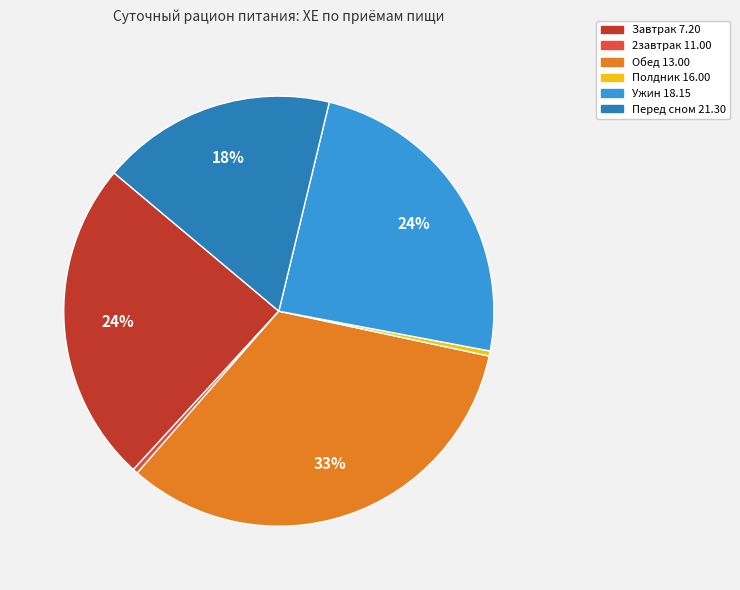

What is the largest slice in the pie chart?

Обед 13.00